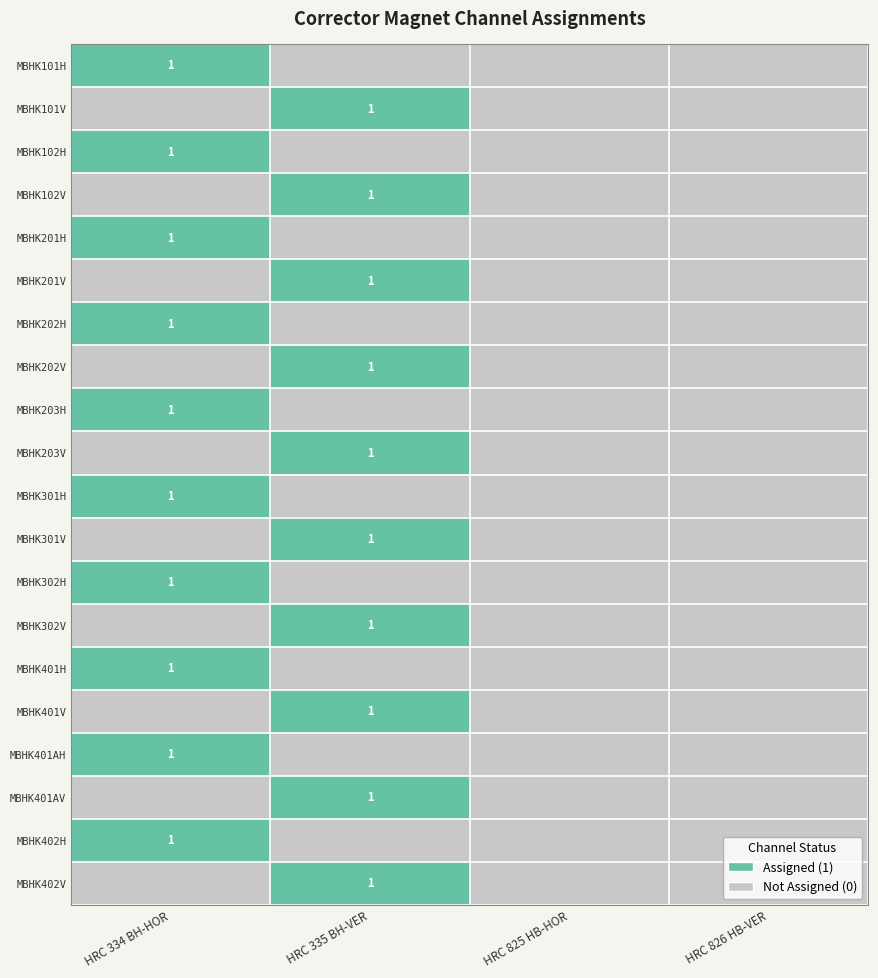

Is it true that MBHK302H equals 0 at HRC 334 BH-HOR?

False